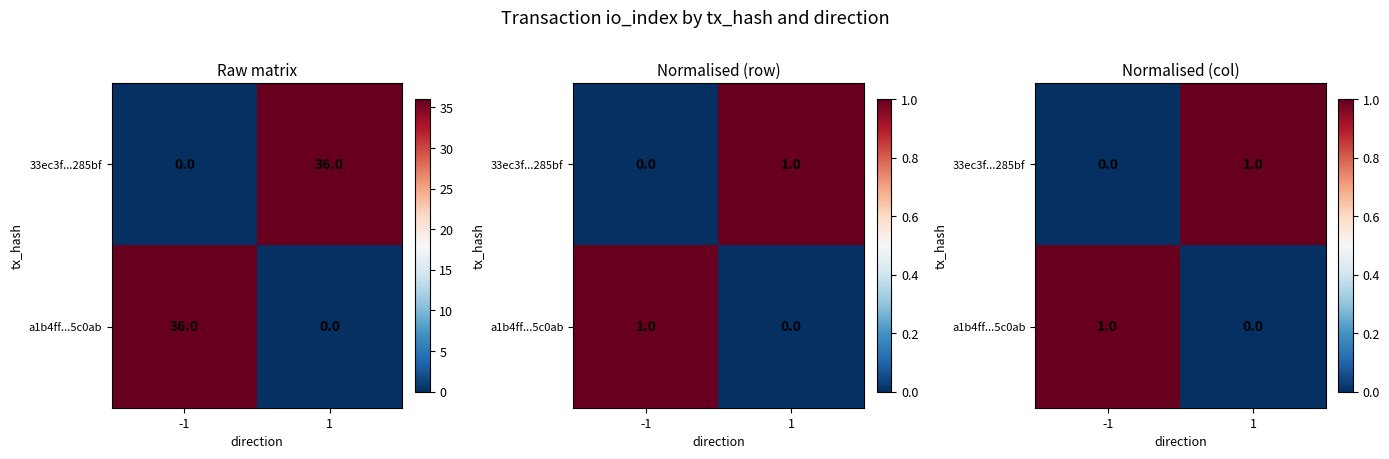

What is the total value across all series at -1?

1.0